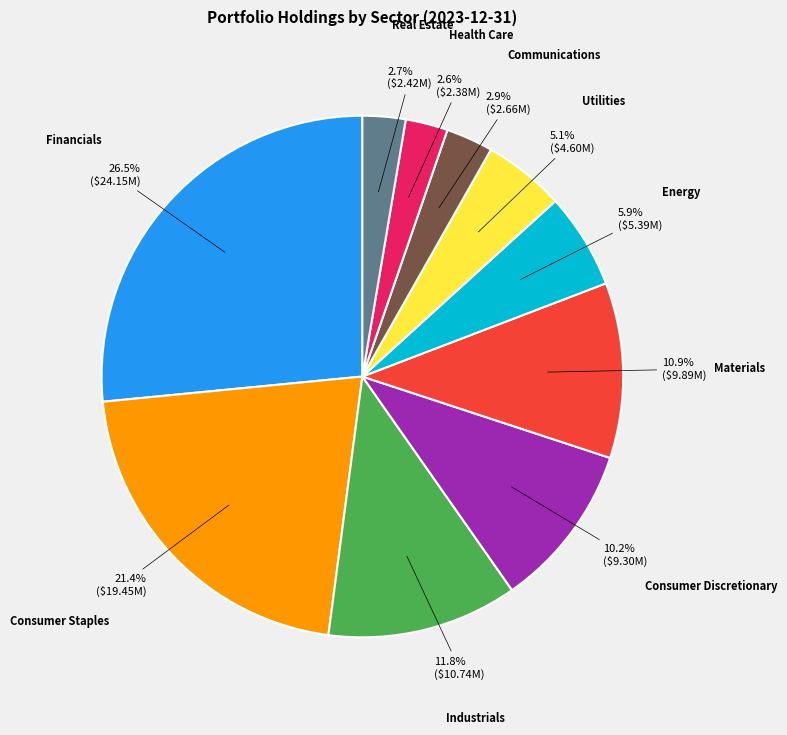

Does any single category account for the majority?

No